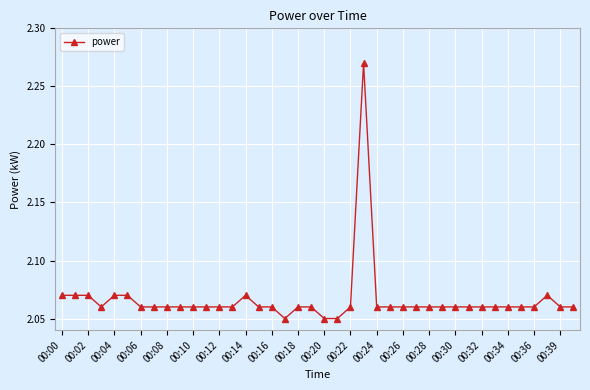

True or false: the data has more than 1 interior local peaks.

True